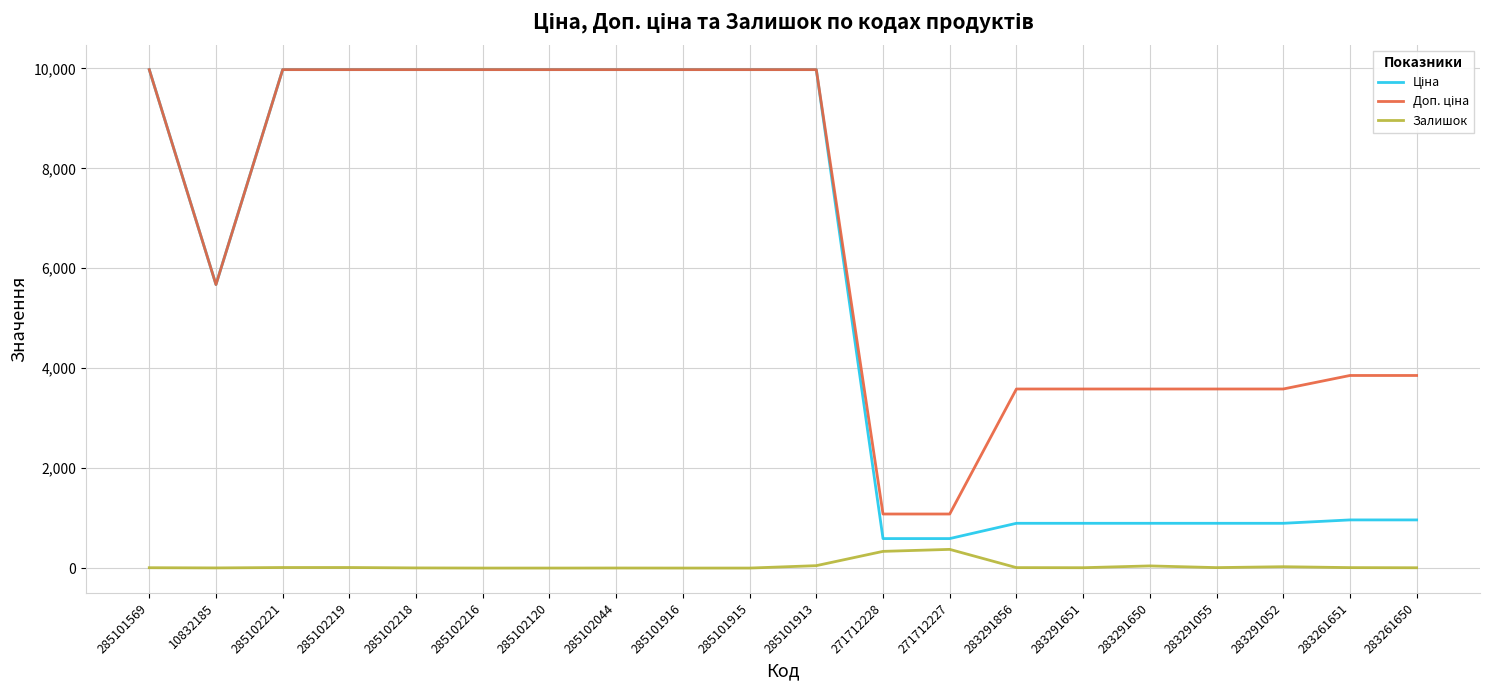

True or false: Залишок has a value of 0.0 at 285102120.

True